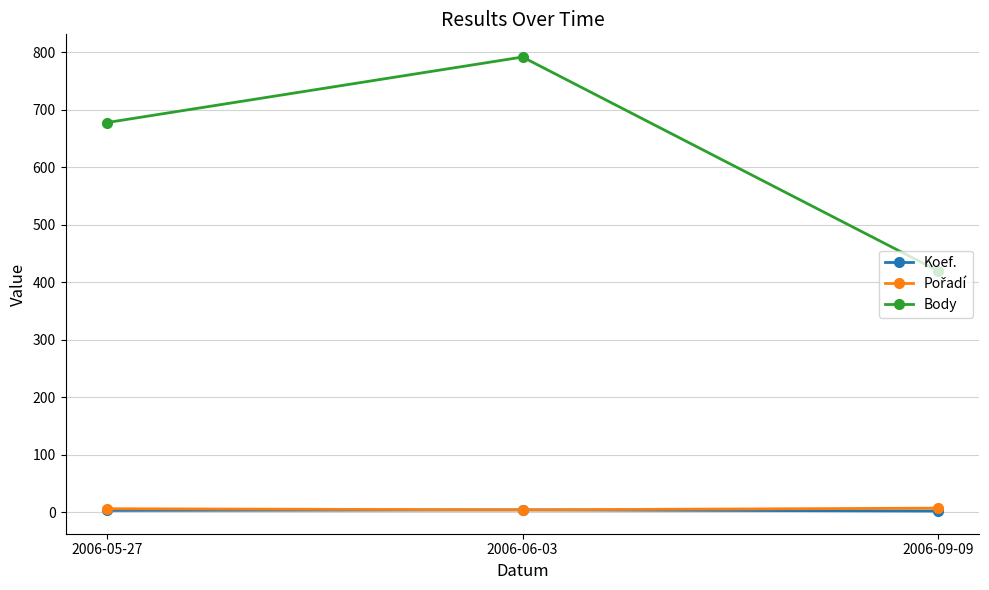

Rank the categories by Body value from highest to lowest.

2006-06-03, 2006-05-27, 2006-09-09